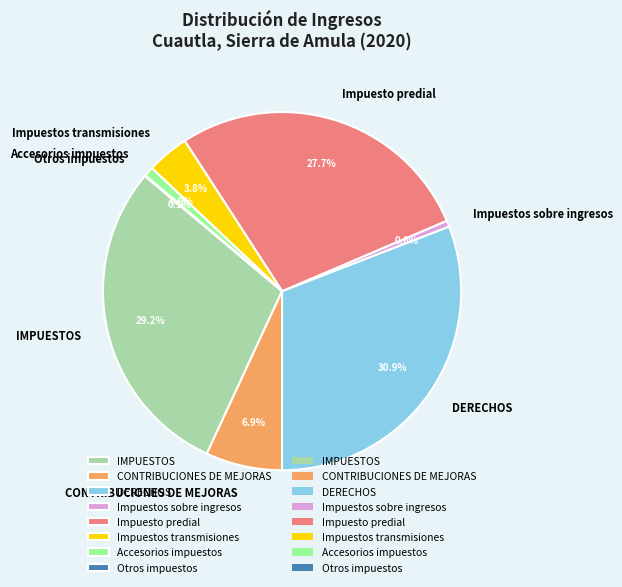

Approximately how many times larger is the value at DERECHOS compared to Impuestos transmisiones?

8.1